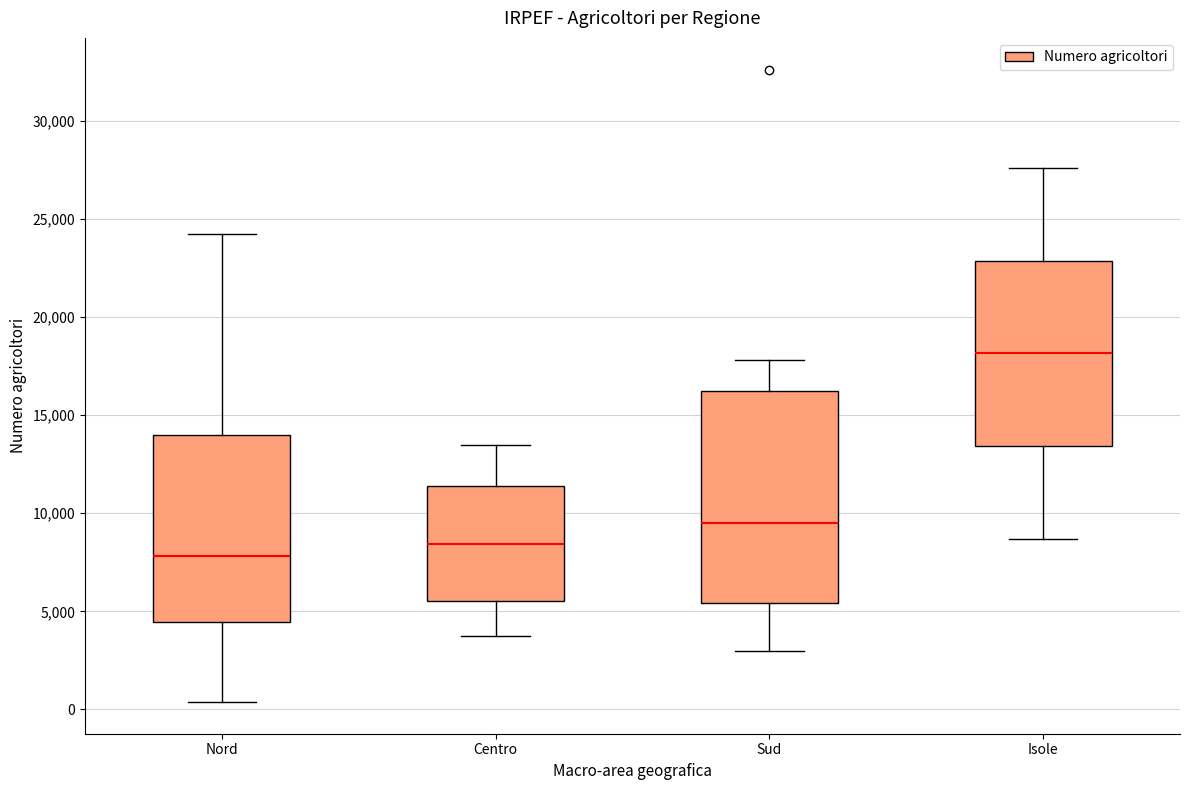

Which box has the highest median line?

Isole